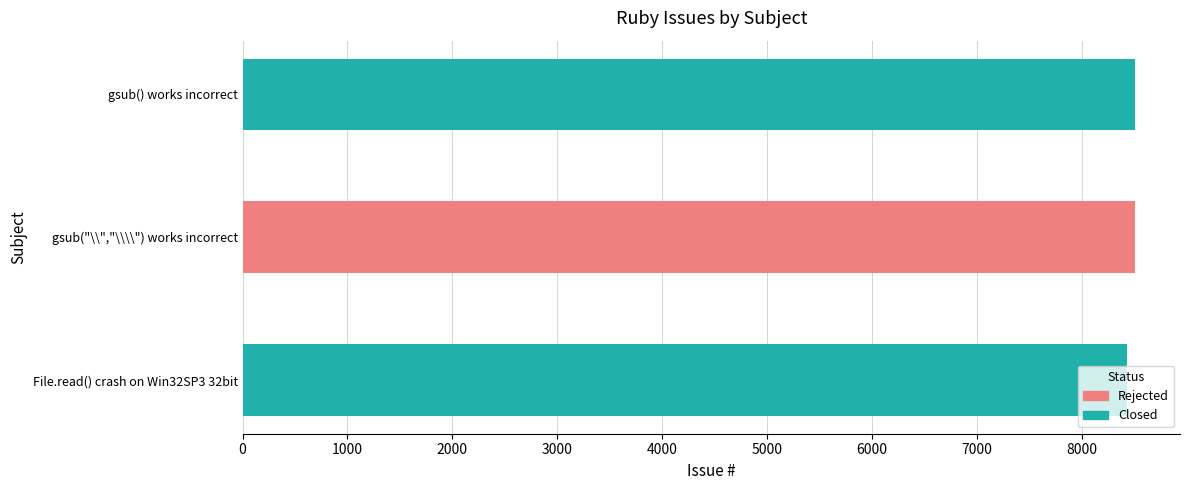

What is the ratio of the value at File.read() crash on Win32SP3 32bit to the value at gsub() works incorrect?

1.0